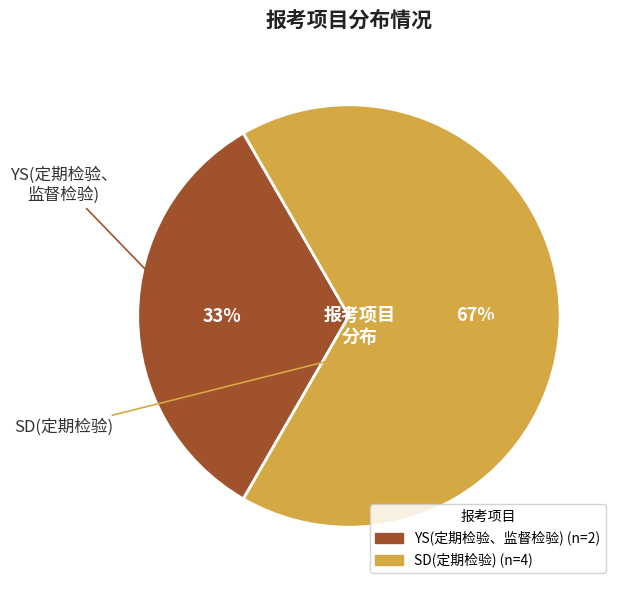

Between YS(定期检验、监督检验) and SD(定期检验), which is larger?

SD(定期检验)